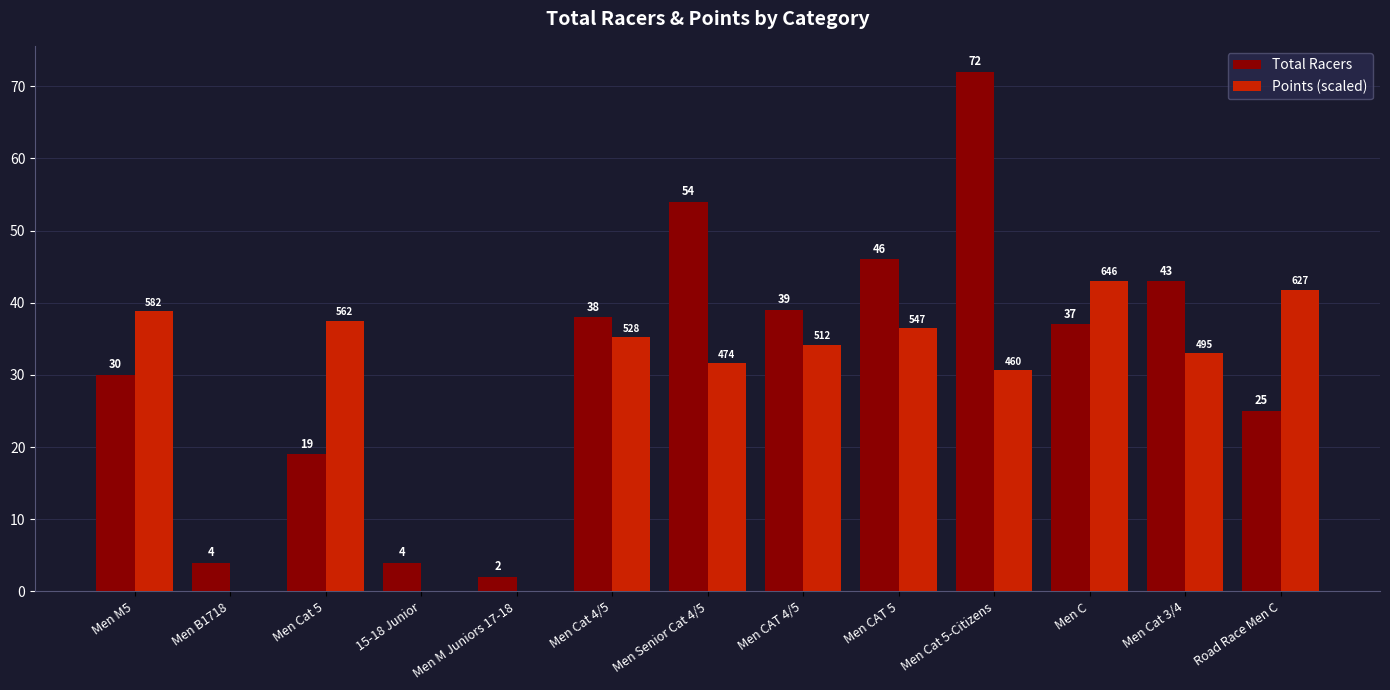

What are all the series names shown in the legend?

Total Racers, Points (scaled)